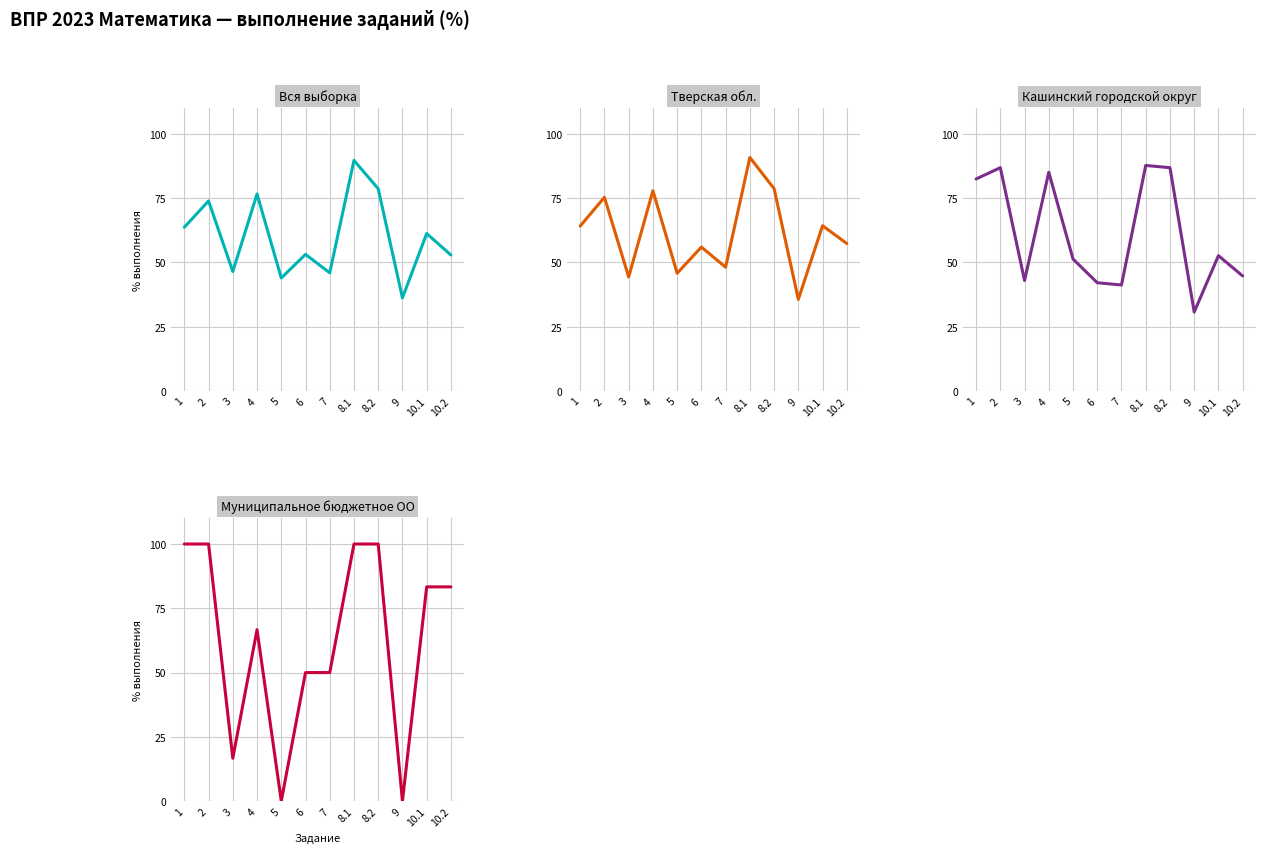

Where do Муниципальное бюджетное ОО and Вся выборка first cross each other?

2 and 3